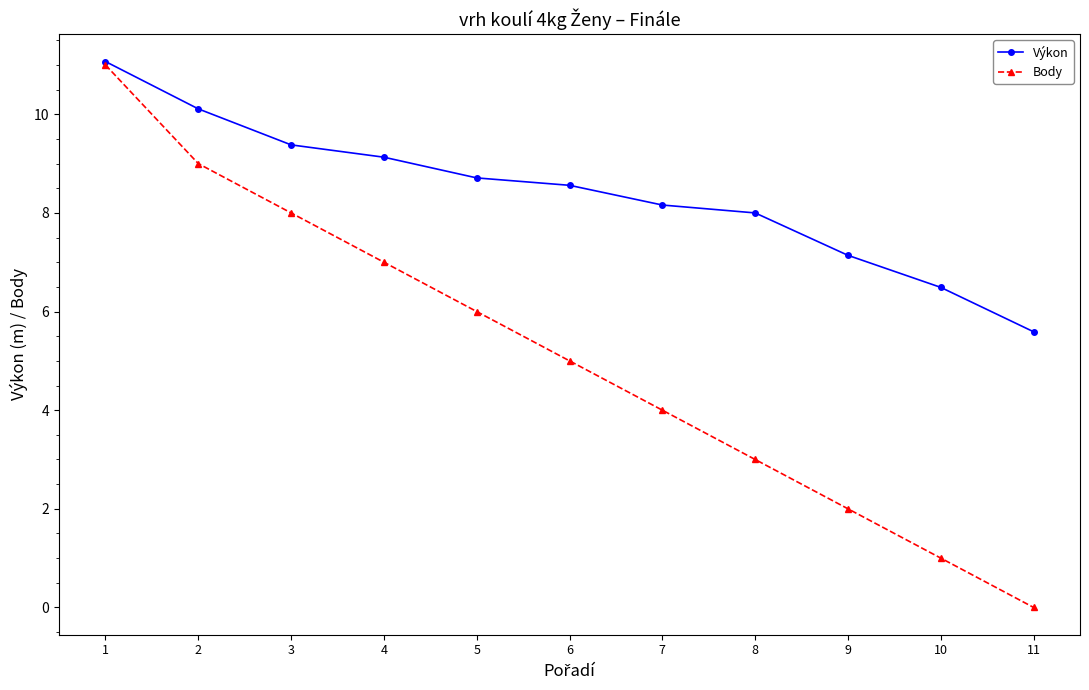

At which category is the sum across all series the highest?

1